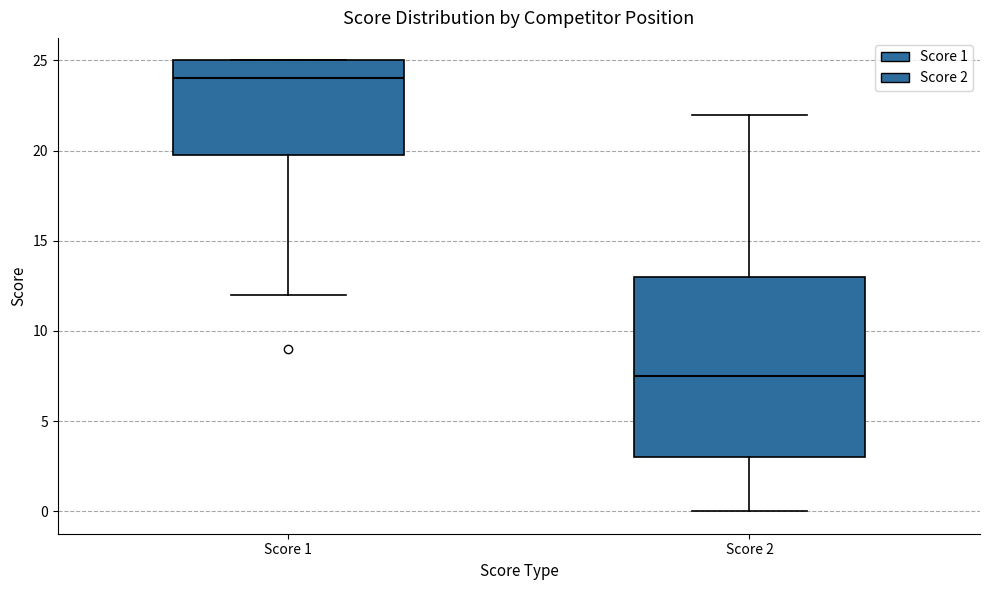

Which box's median line is the highest?

Score 1